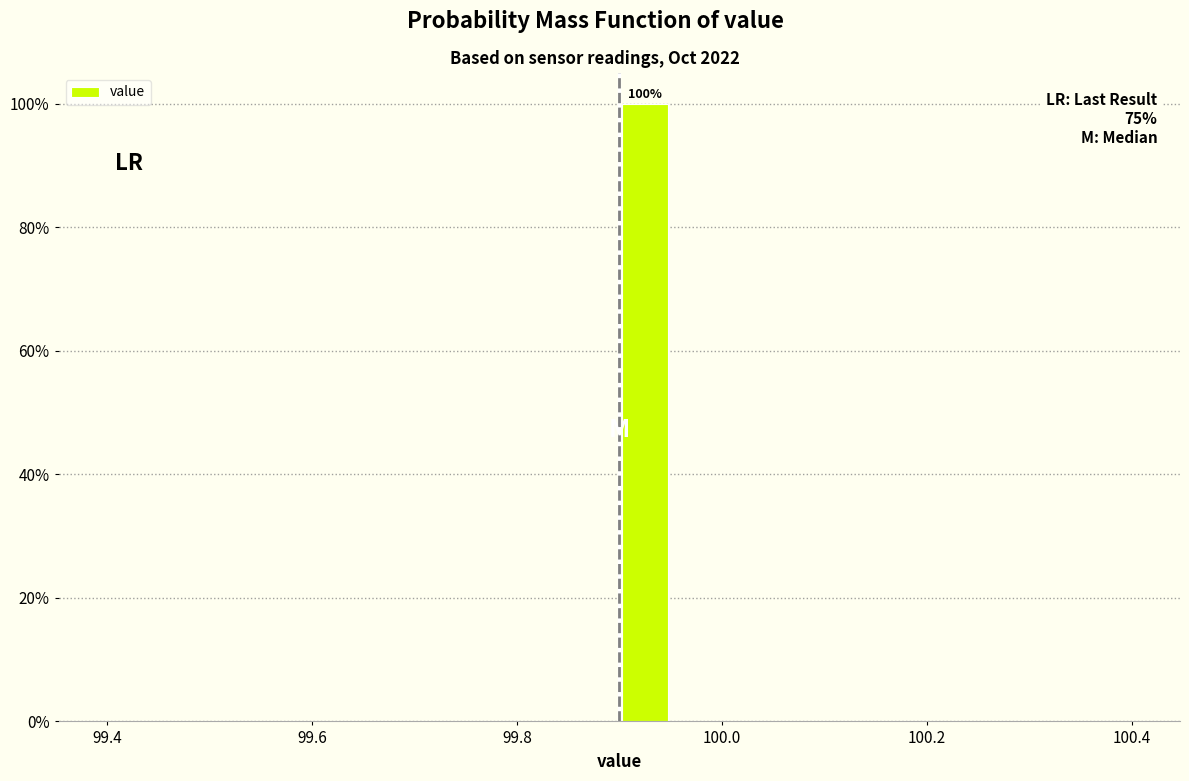

Around what value on the x-axis is the tallest bar? Give the approximate position of its centre, as read against the axis.

99.92